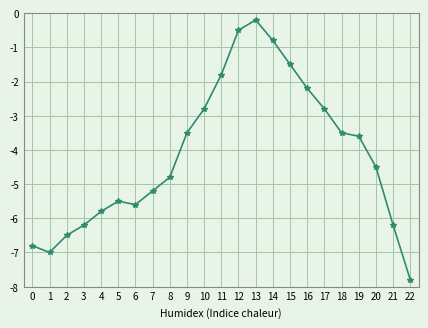

What is the average value?

-4.1